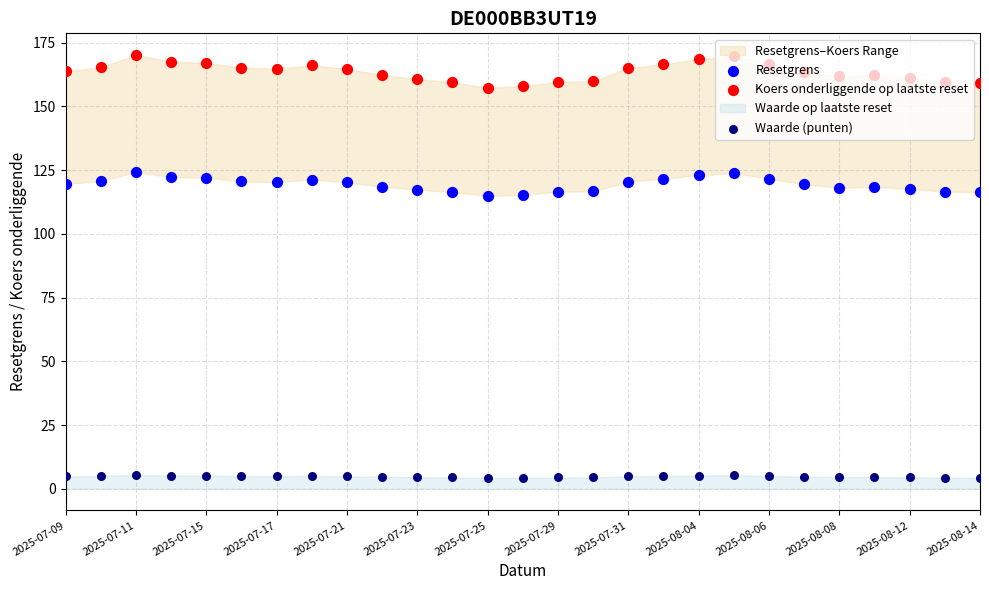

Which series has the largest total across all categories?

Koers onderliggende op laatste reset